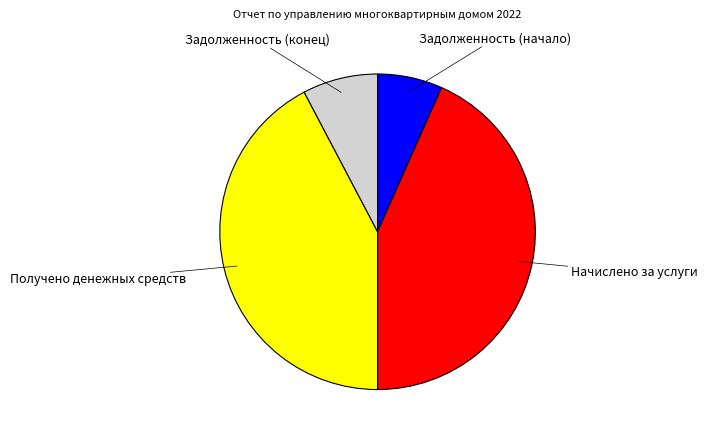

Is there any slice that represents more than half of the pie?

No